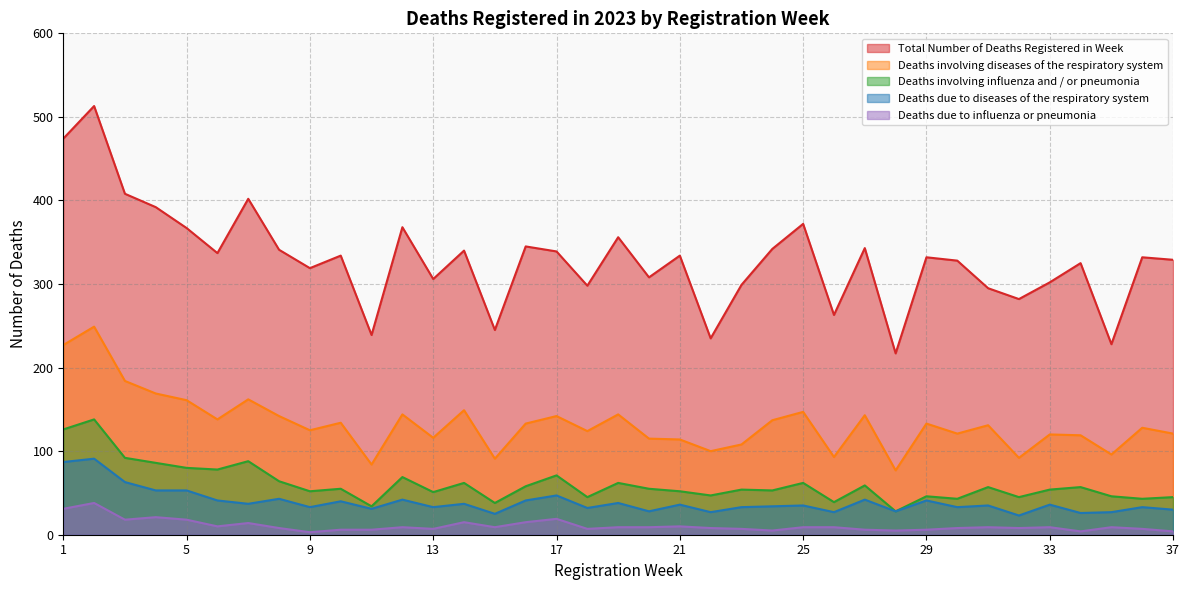

At which category does the chart reach its peak across all series?

2